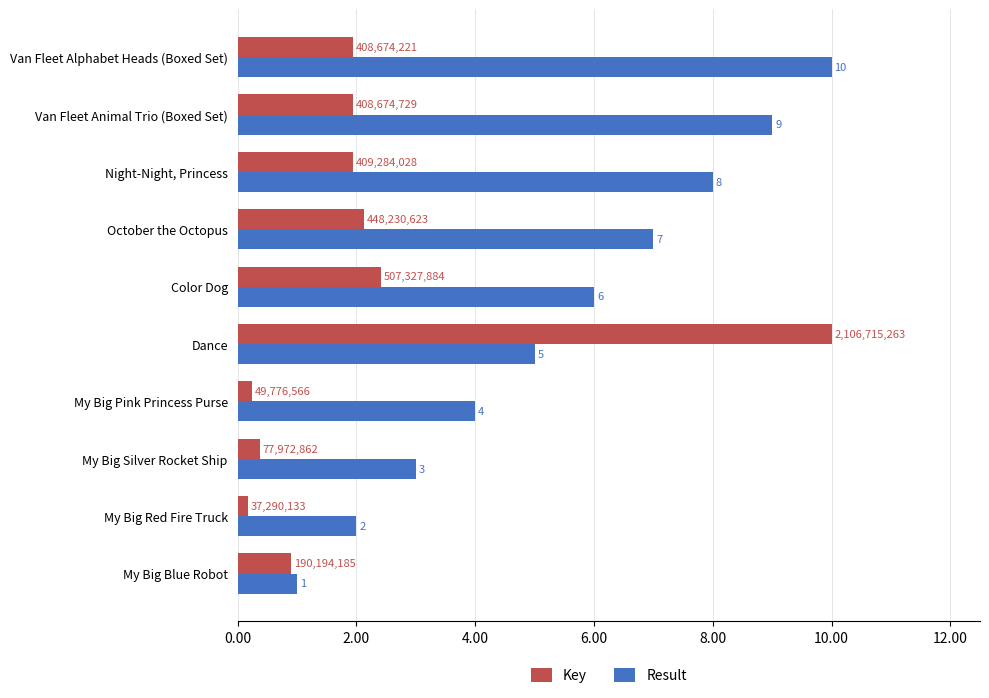

Which series changed the most between Dance and Night-Night, Princess?

Key